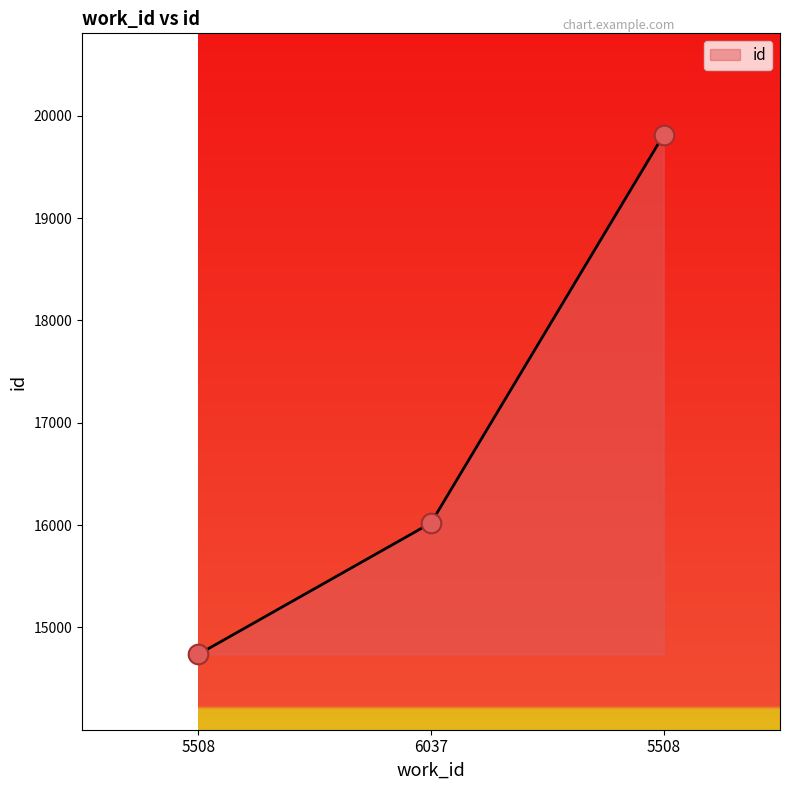

Between 6037 and 5508, which is larger?

6037